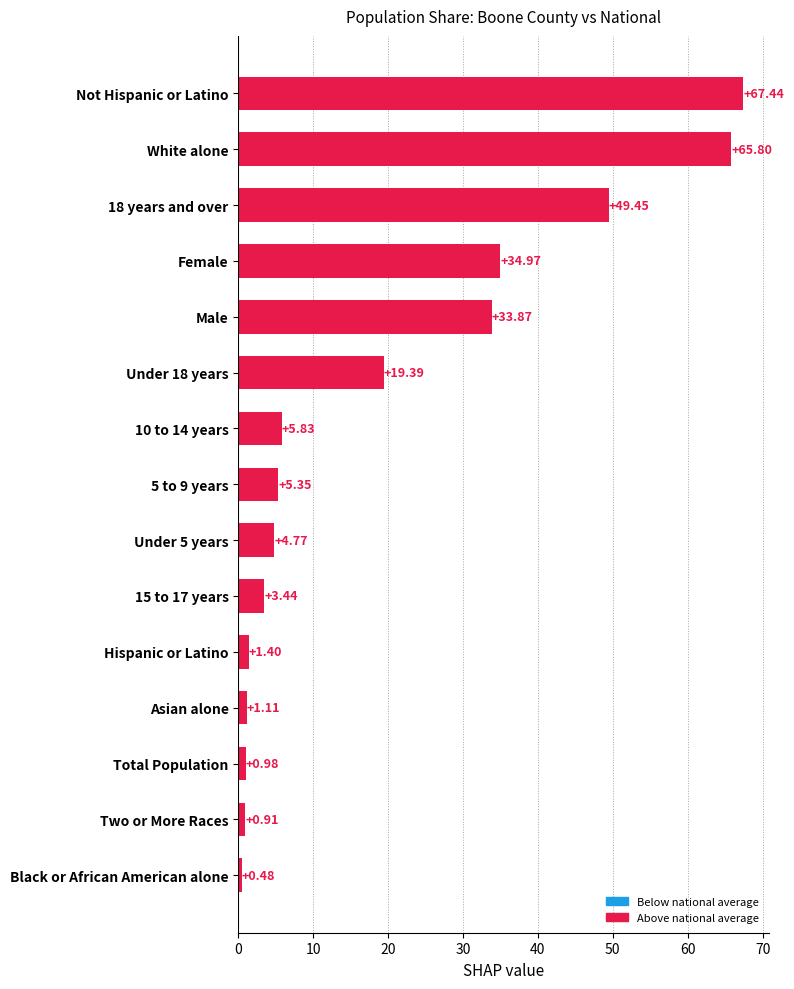

At which category does the chart reach its peak across all series?

Not Hispanic or Latino